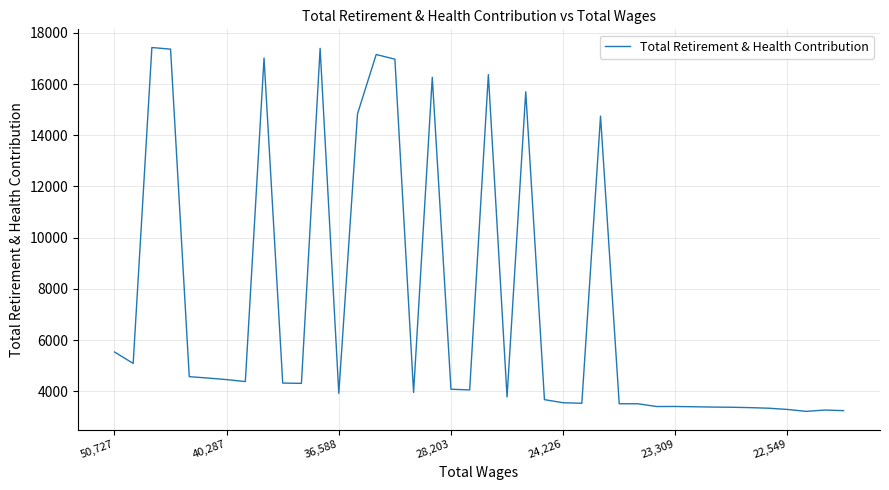

What is the difference between the maximum and minimum values?

14203